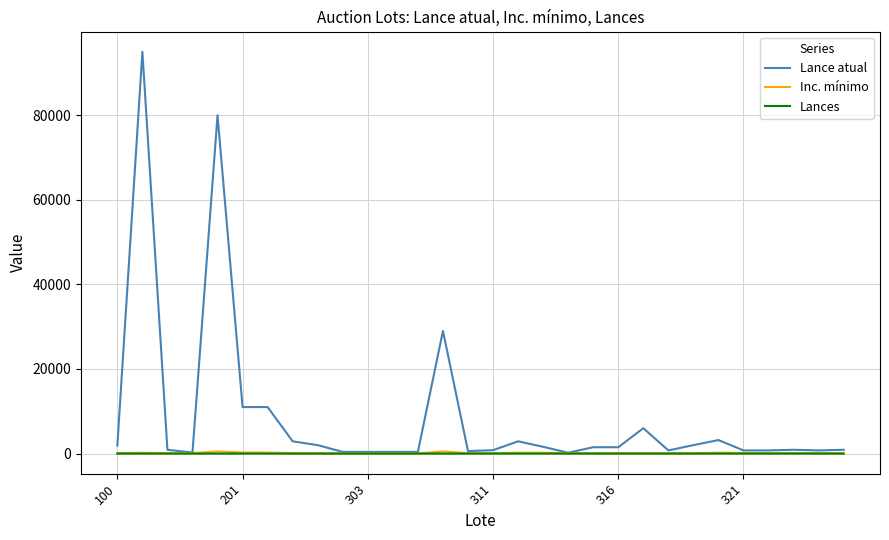

What is the maximum value shown in the chart?

95000